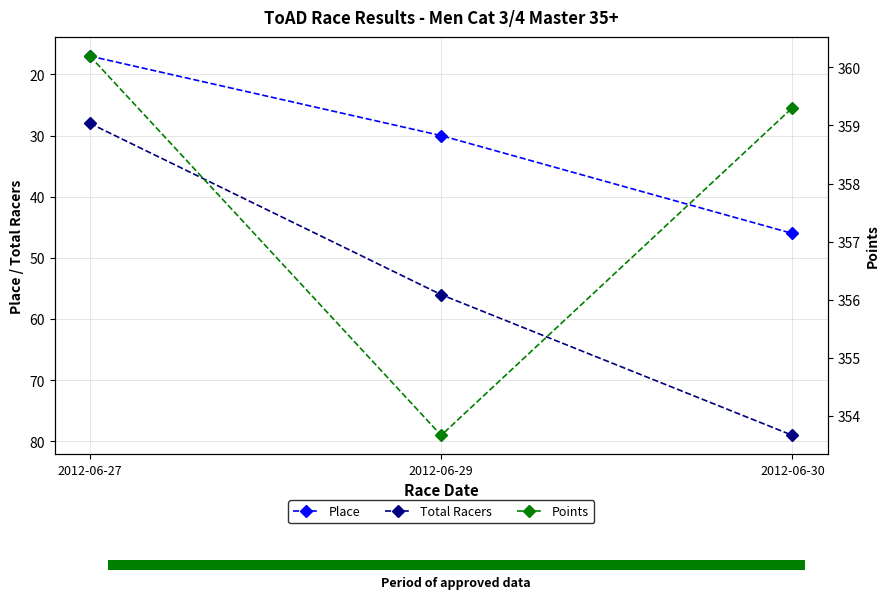

Which series has the largest total across all categories?

Points